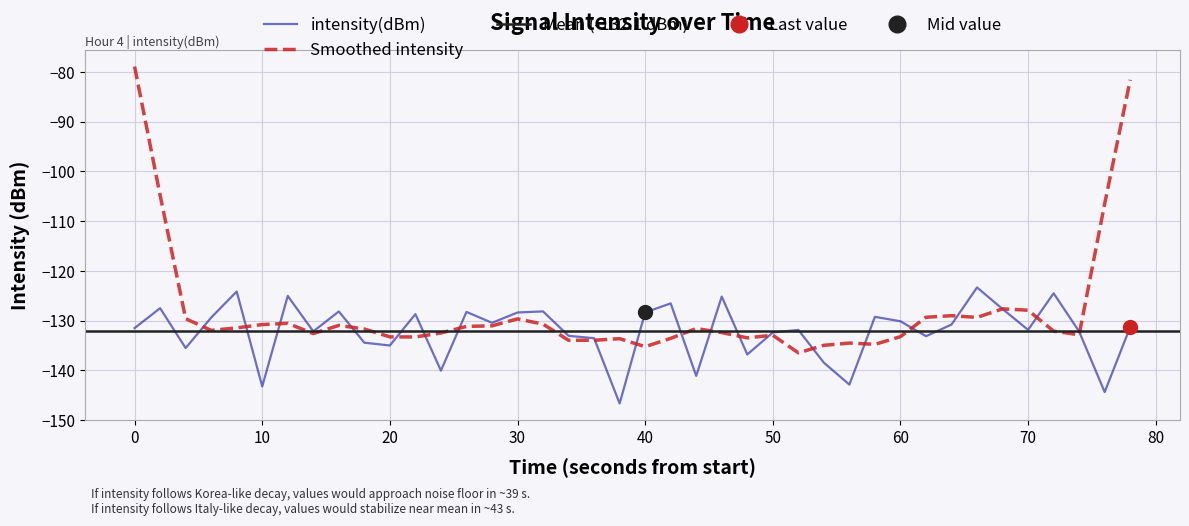

What is the maximum value for intensity(dBm)?

-123.3